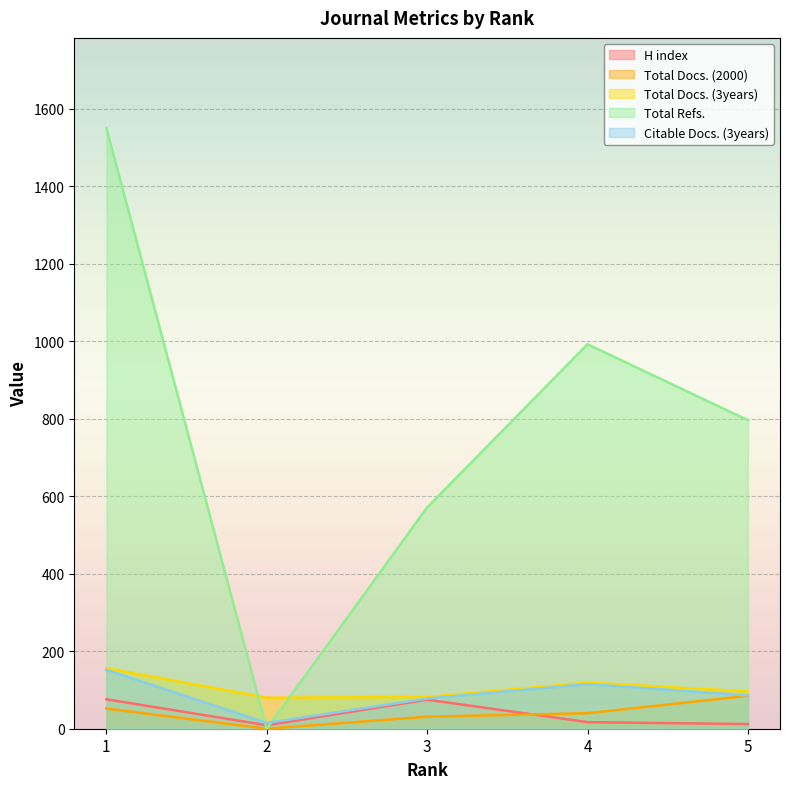

After their last crossing, which series has the higher values: Citable Docs. (3years) or Total Refs.?

Total Refs.